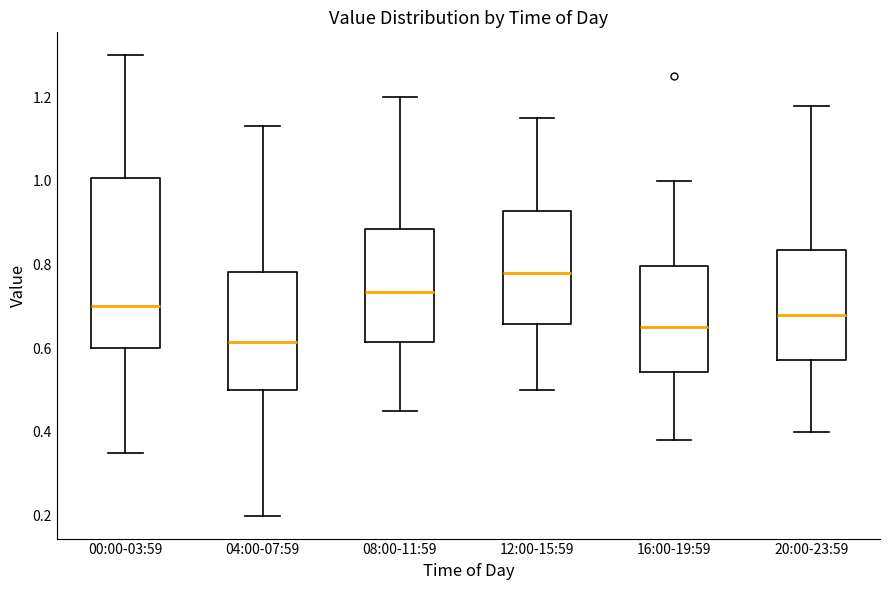

Reading left to right, transcribe this box plot: for each box, give where its median line is, the range the box spans, and where its two whiskers end, as read against the y-axis. The values are not printed on the chart, so give them approximately, as read against the axis.

00:00-03:59: median 0.70, box 0.60 to 1.00, whiskers 0.36 to 1.30
04:00-07:59: median 0.62, box 0.50 to 0.78, whiskers 0.20 to 1.14
08:00-11:59: median 0.74, box 0.62 to 0.88, whiskers 0.46 to 1.20
12:00-15:59: median 0.78, box 0.66 to 0.92, whiskers 0.50 to 1.16
16:00-19:59: median 0.66, box 0.54 to 0.80, whiskers 0.38 to 1.00
20:00-23:59: median 0.68, box 0.58 to 0.84, whiskers 0.40 to 1.18